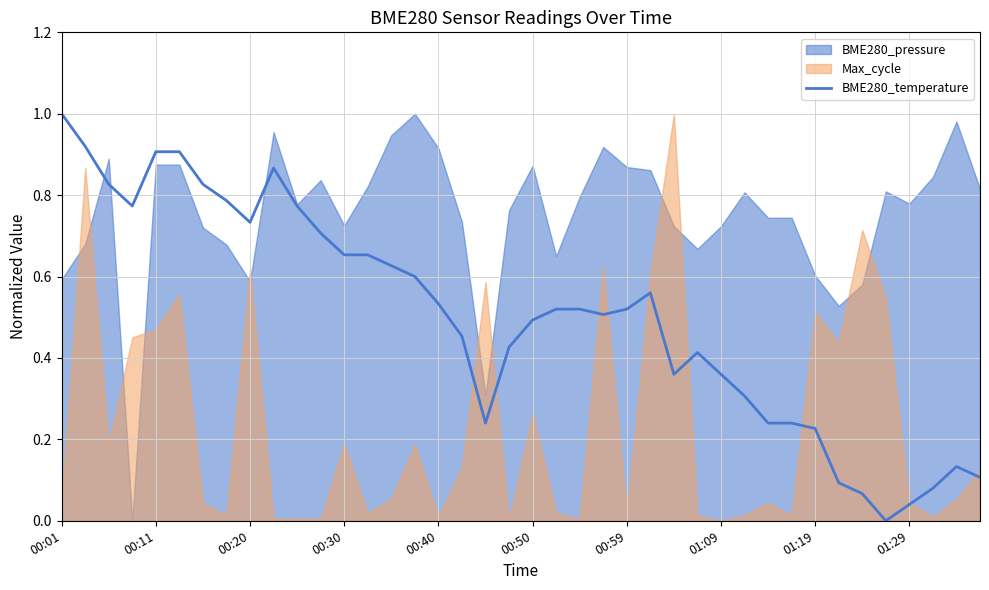

The BME280_temperature series shows 0.2 at 00:20. True or false?

False